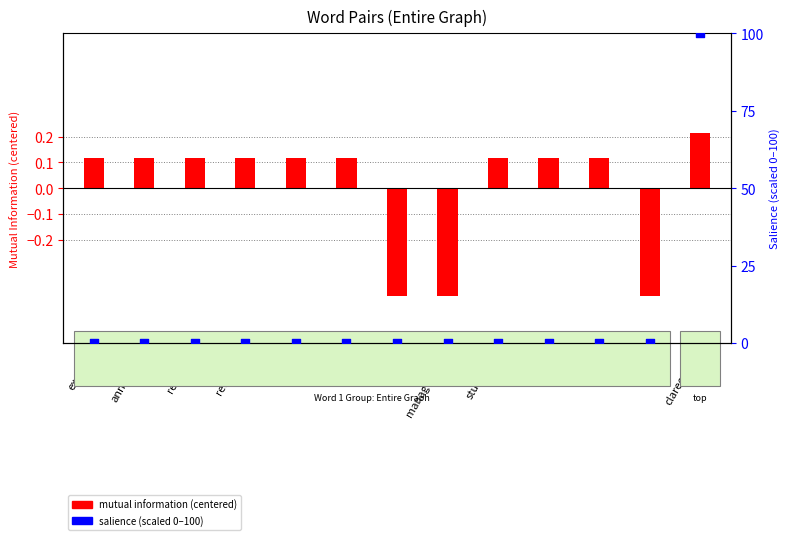

Which series has the widest spread of Y values?

salience (scaled 0-100)